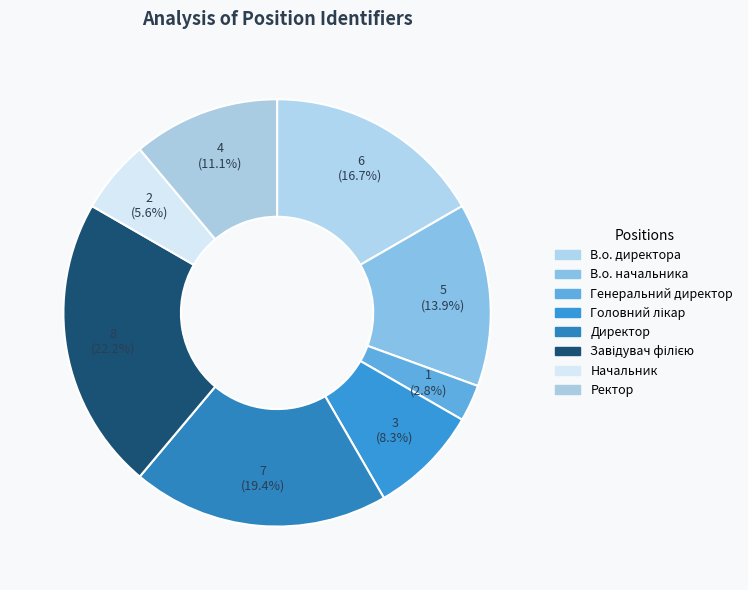

What is the ratio of the value at Головний лікар to the value at Генеральний директор?

3.0